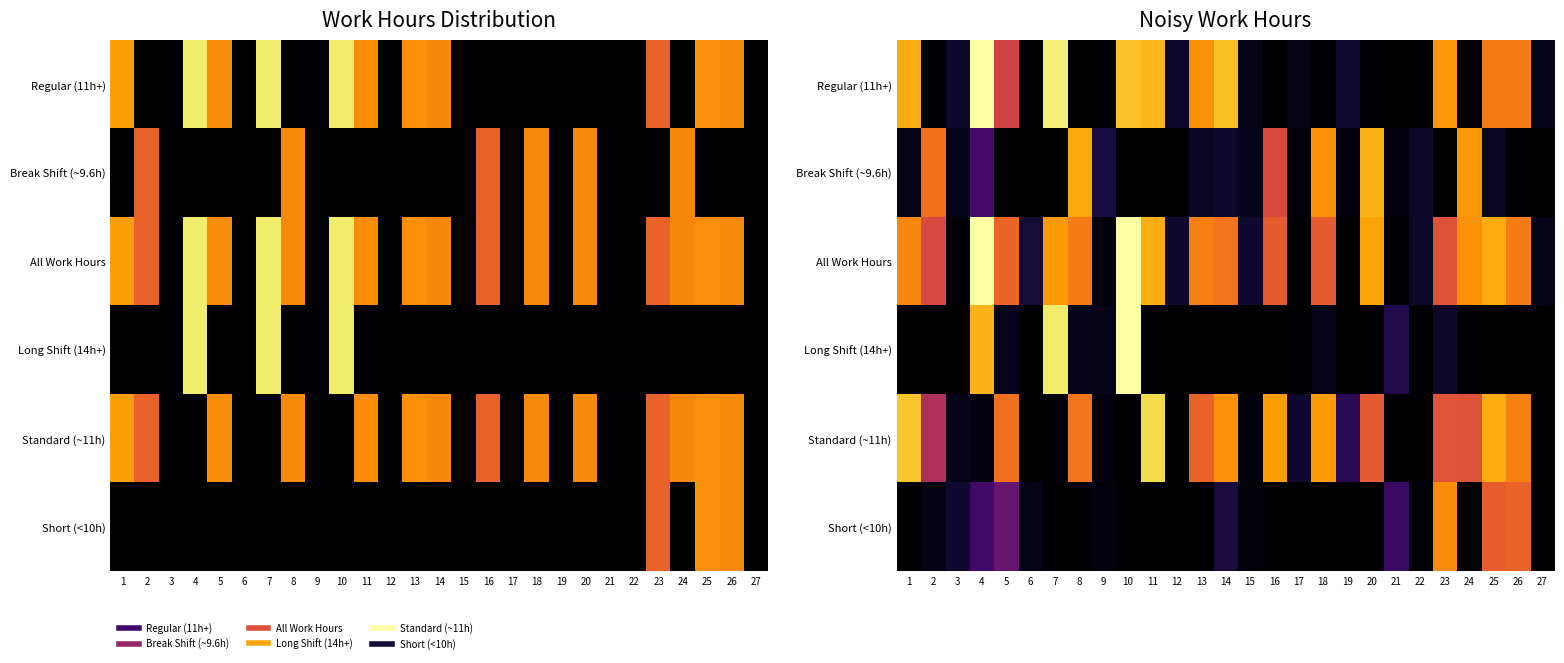

The value of Break Shift (~9.6h) at 14 is 1.1. True or false?

True